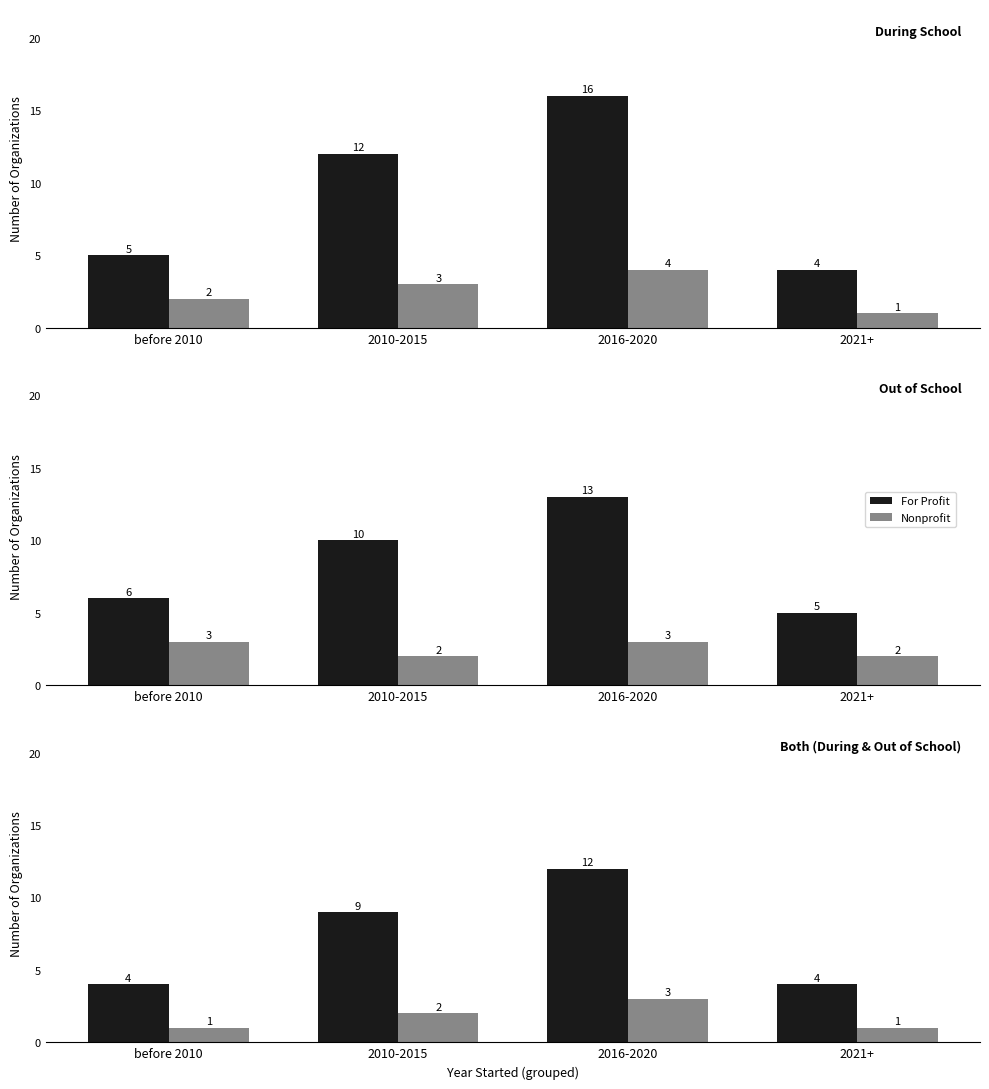

What is the difference between the For Profit values at 2016-2020 and 2021+?

8